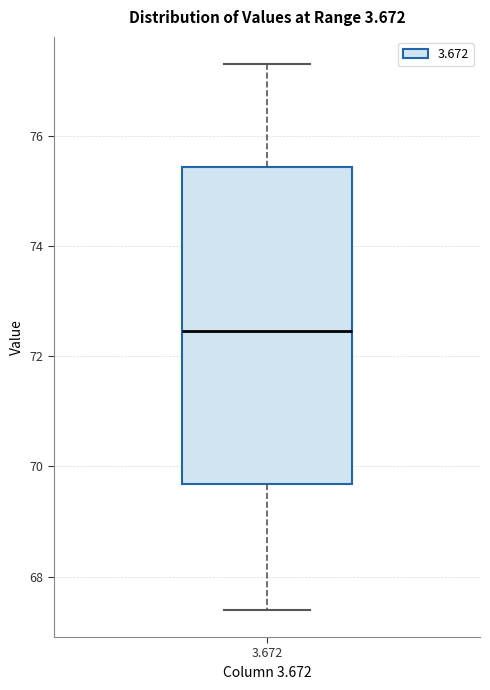

Transcribe this box plot: give where the median line is, the range the box spans, and where the two whiskers end, as read against the y-axis. The values are not printed on the chart, so give them approximately, as read against the axis.

median 72.4, box 69.6 to 75.4, whiskers 67.4 to 77.4